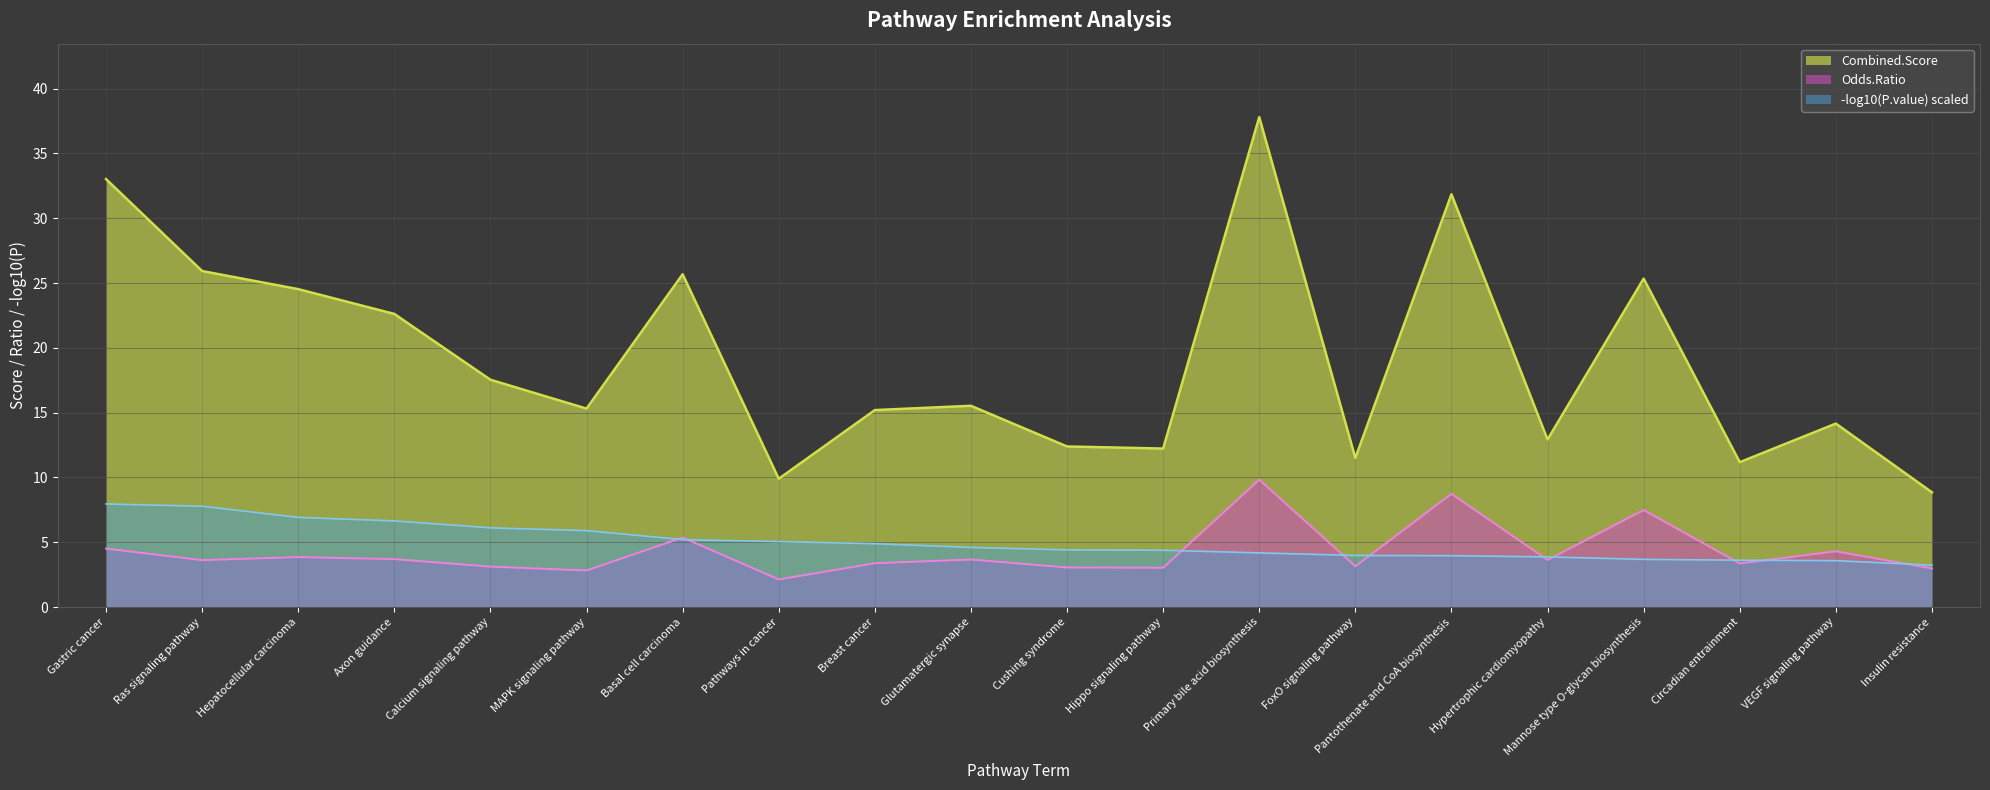

What is the average value of the Odds.Ratio series?

4.3